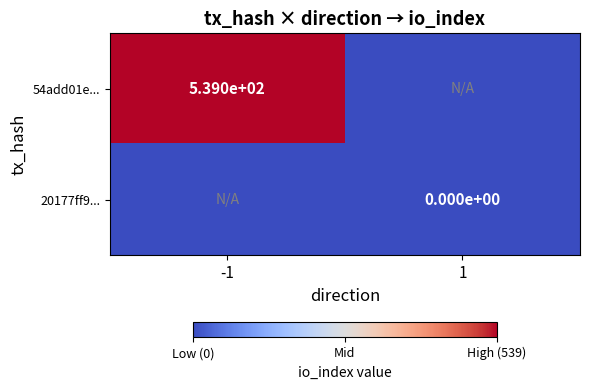

True or false: 54add01e... has a value of 539 at -1.

True